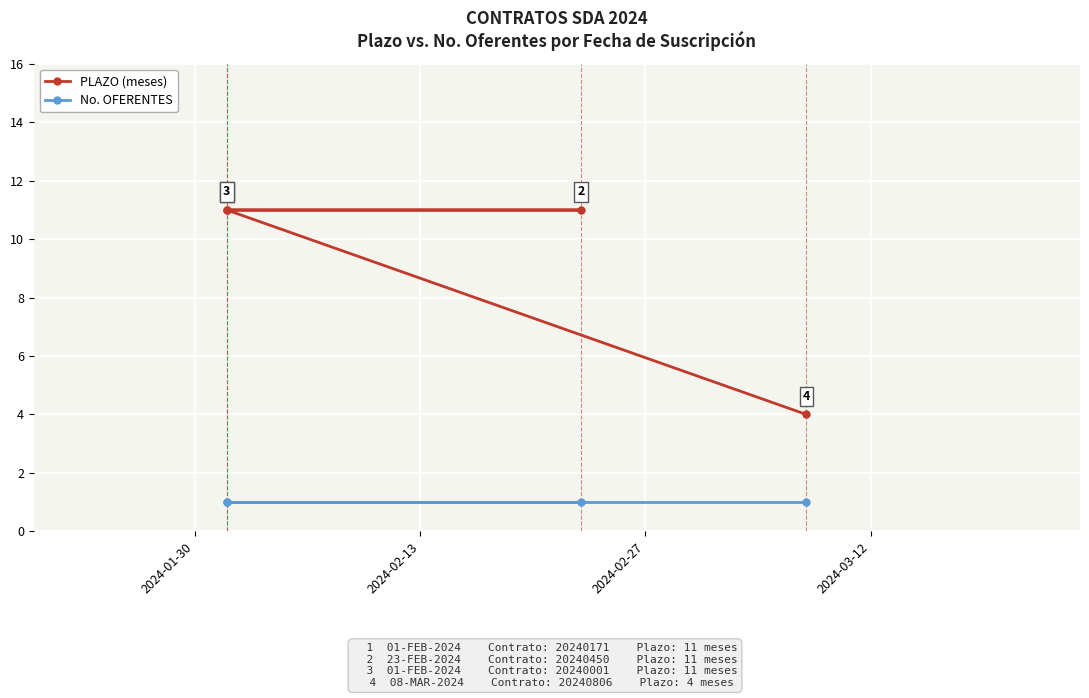

True or false: No. OFERENTES and PLAZO (meses) intersect in this chart.

False